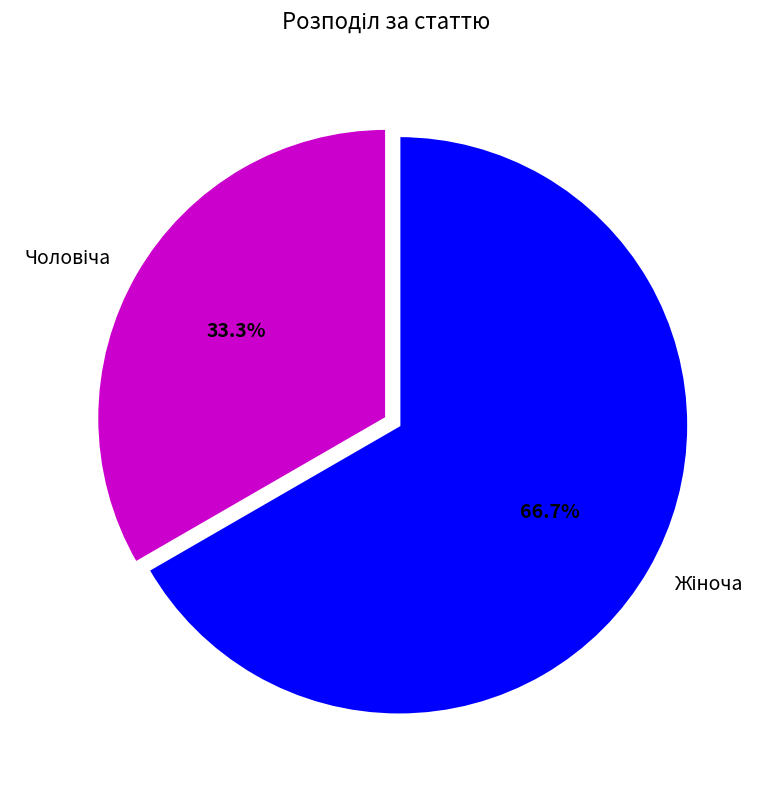

Does any single category account for the majority?

Yes